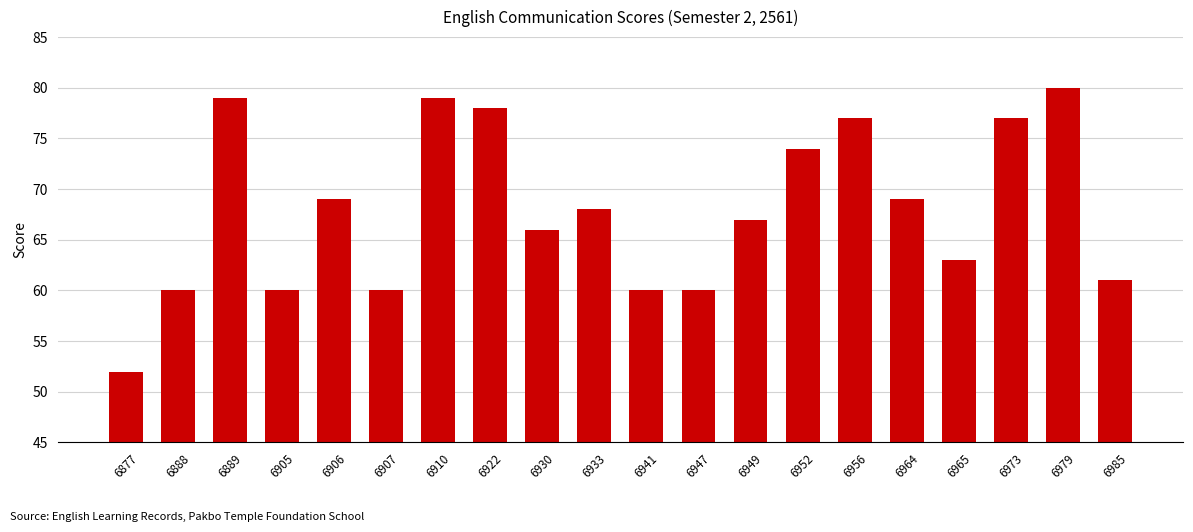

Reading right to left, list all the values displayed in this chart.

6985=61	6979=80	6973=77	6965=63	6964=69	6956=77	6952=74	6949=67	6947=60	6941=60	6933=68	6930=66	6922=78	6910=79	6907=60	6906=69	6905=60	6889=79	6888=60	6877=52